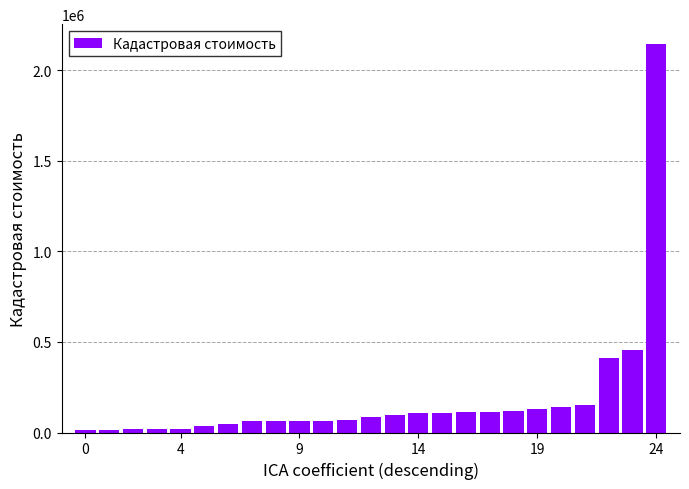

What is the difference between the second highest and second lowest values?

442083.5